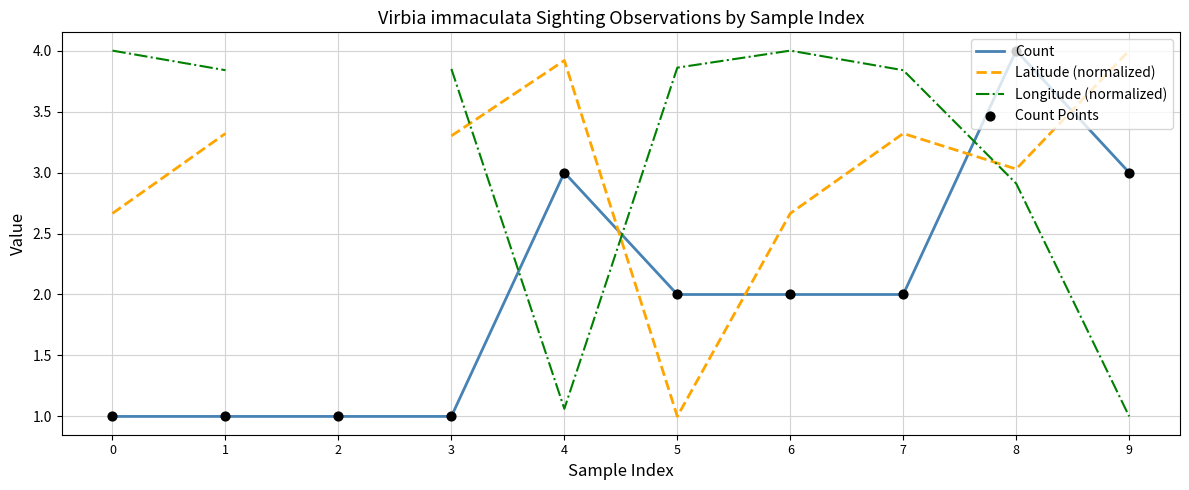

Which series reaches the maximum Y coordinate?

Count